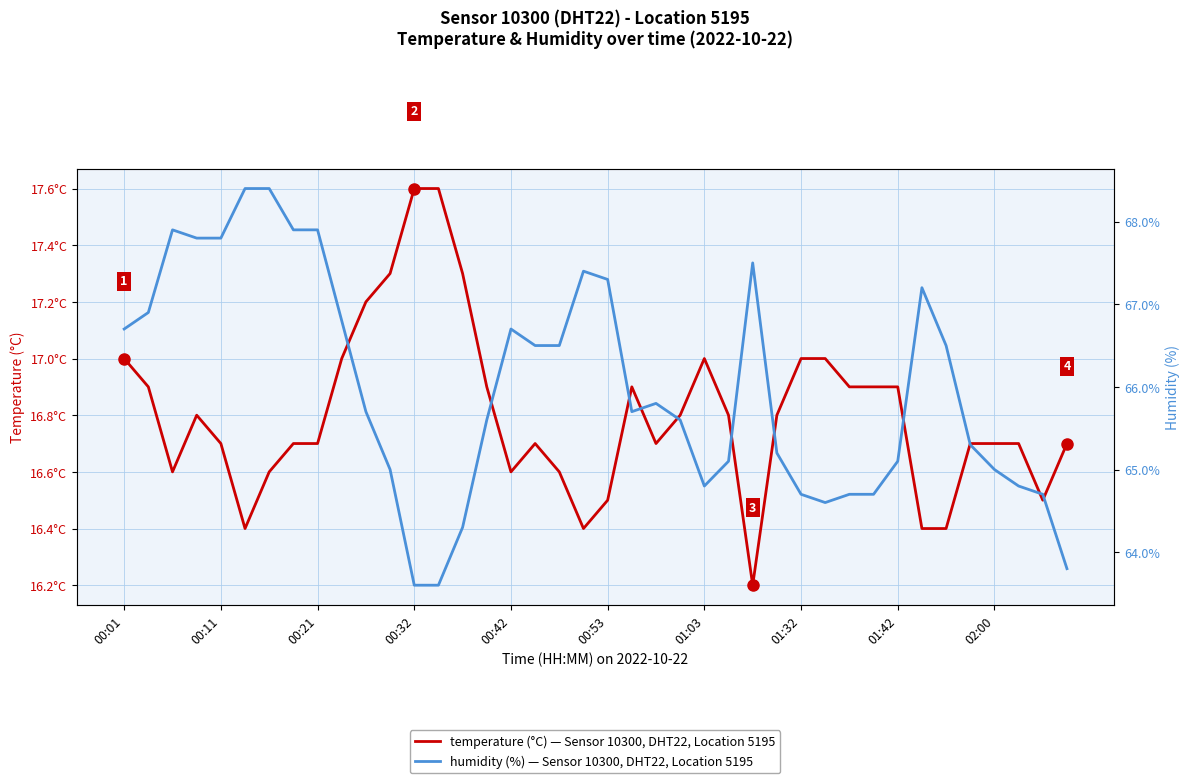

How many data points does each series have?

40